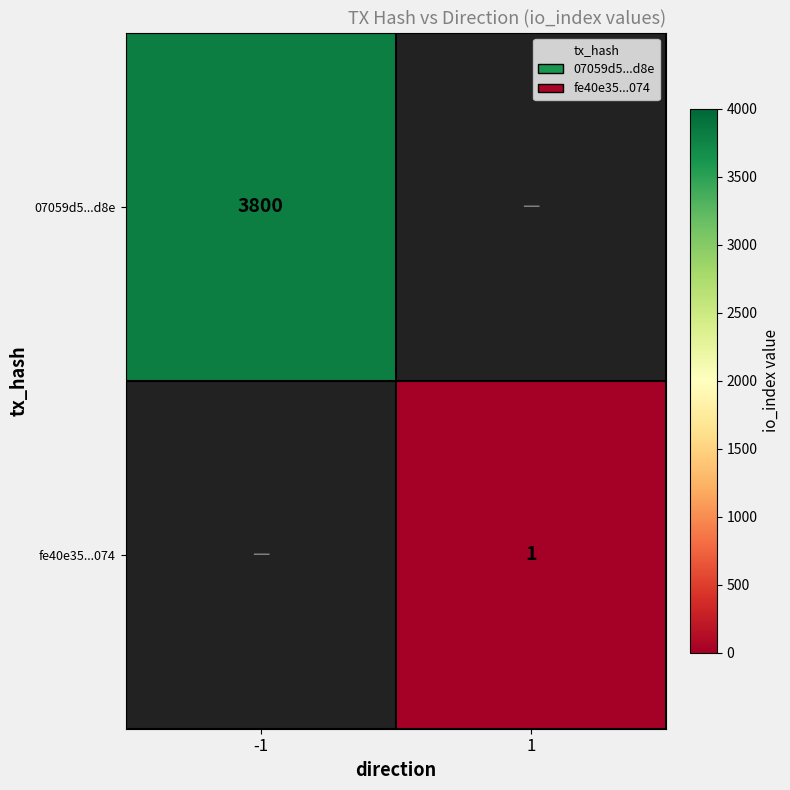

Is it true that 07059d5...d8e equals 3800 at -1?

True